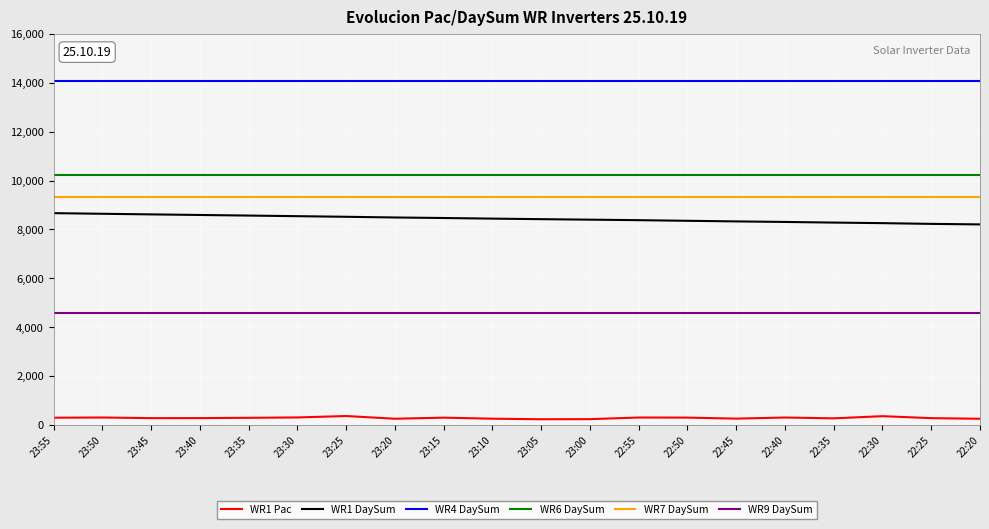

Which series has the largest range (max minus min)?

WR1 DaySum